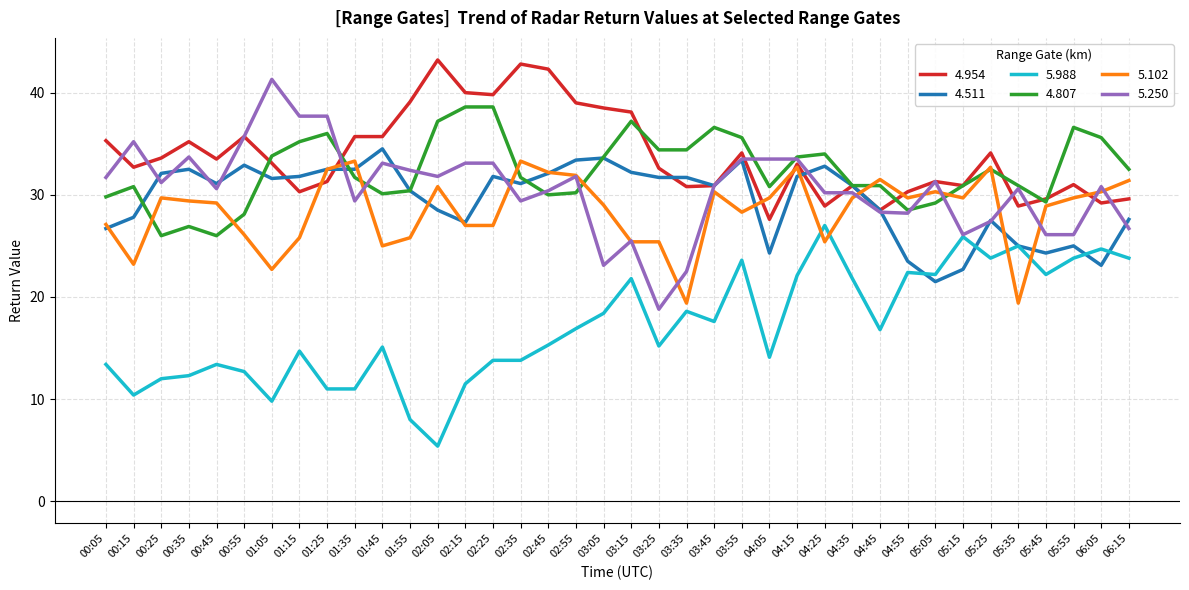

Is this an area chart (filled region under the line)?

No